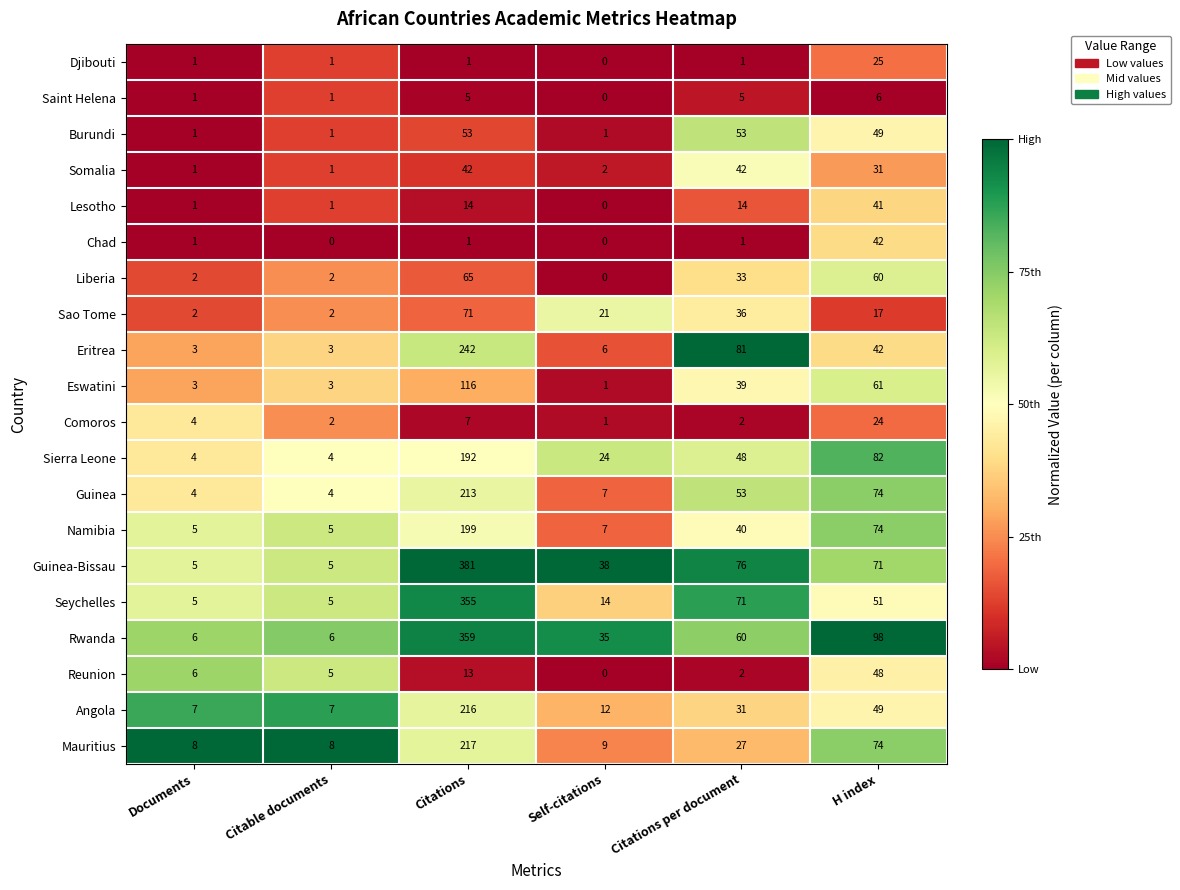

What is the difference between the maximum and minimum values in the Eritrea series?

239